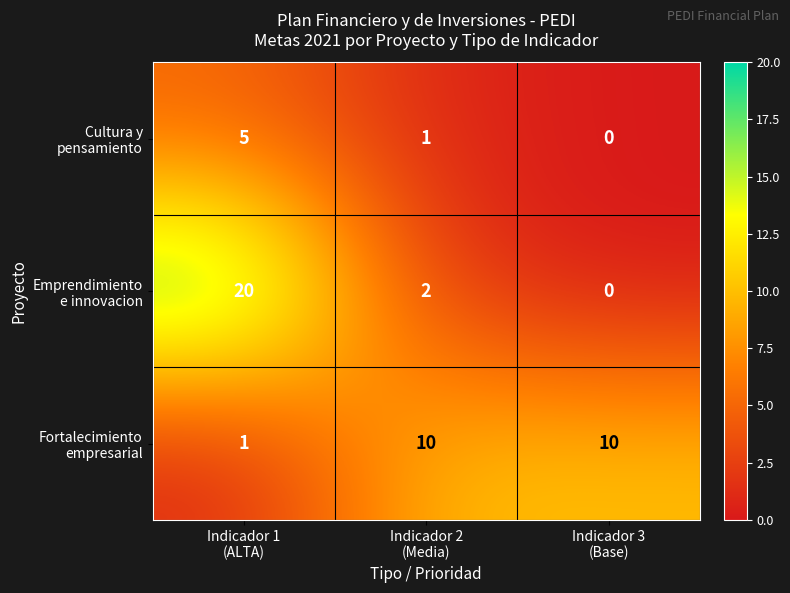

What is the greatest value displayed?

20